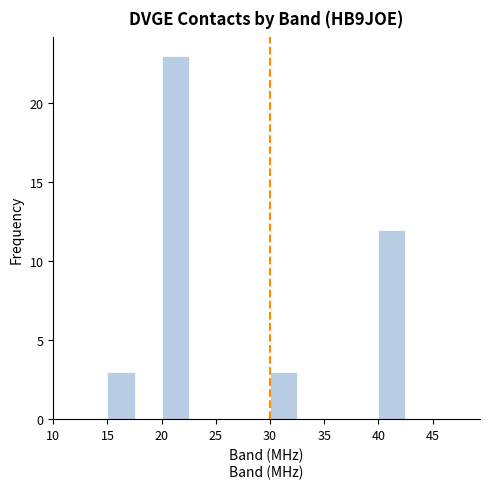

What is the height of the bar covering 40.0 to 42.5 on the x-axis? The values are not printed on the chart, so give them approximately, as read against the axis.

12